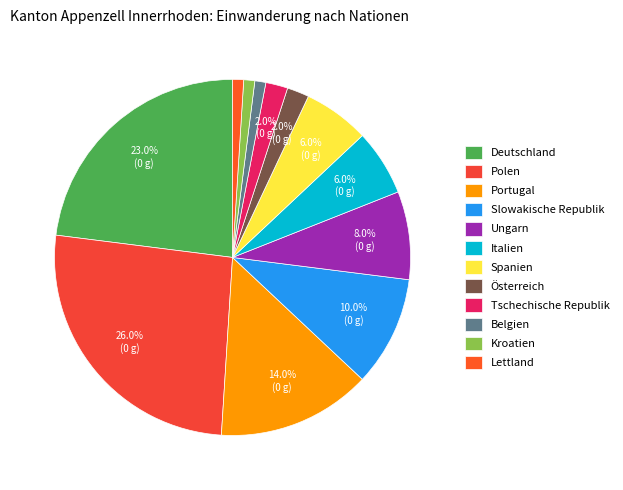

Combined, what portion of the pie is Lettland and Belgien?

2.0%